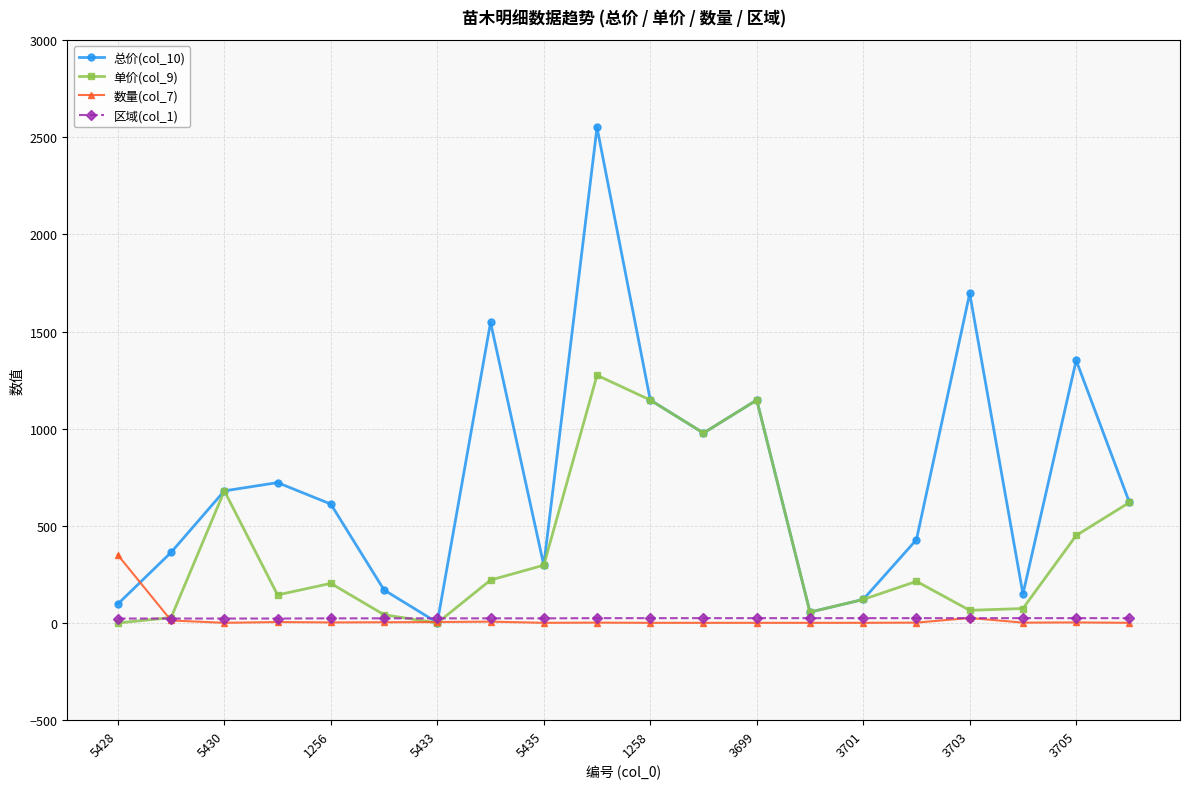

True or false: 总价(col_10) has more than 2 interior local peaks.

True